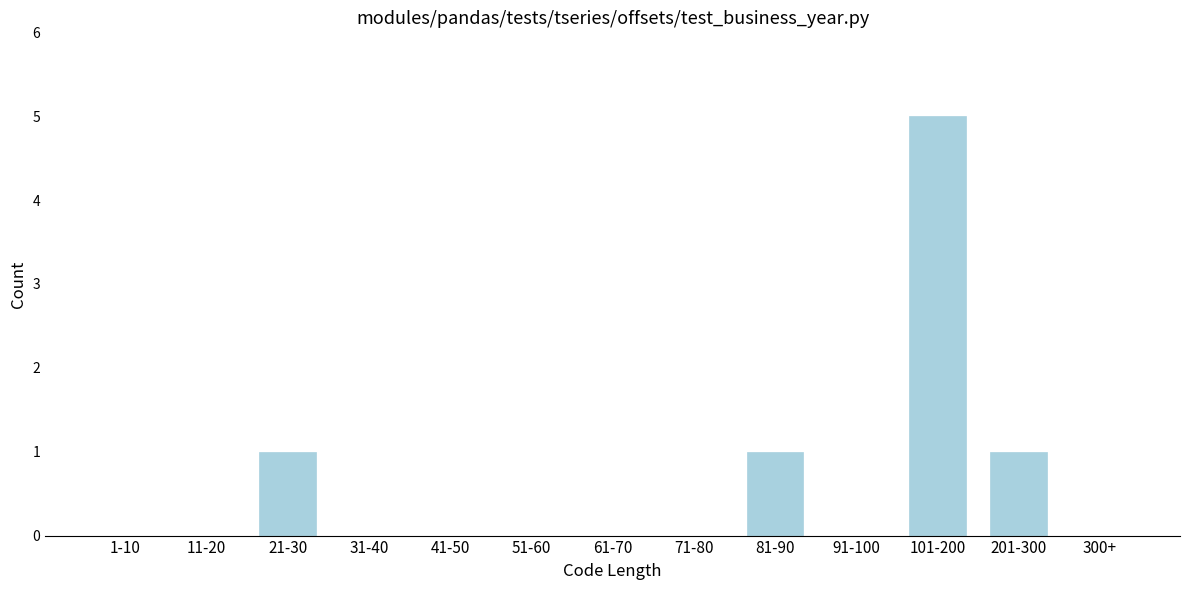

Reading left to right, list all the values displayed in this chart.

1-10=0	11-20=0	21-30=1	31-40=0	41-50=0	51-60=0	61-70=0	71-80=0	81-90=1	91-100=0	101-200=5	201-300=1	300+=0